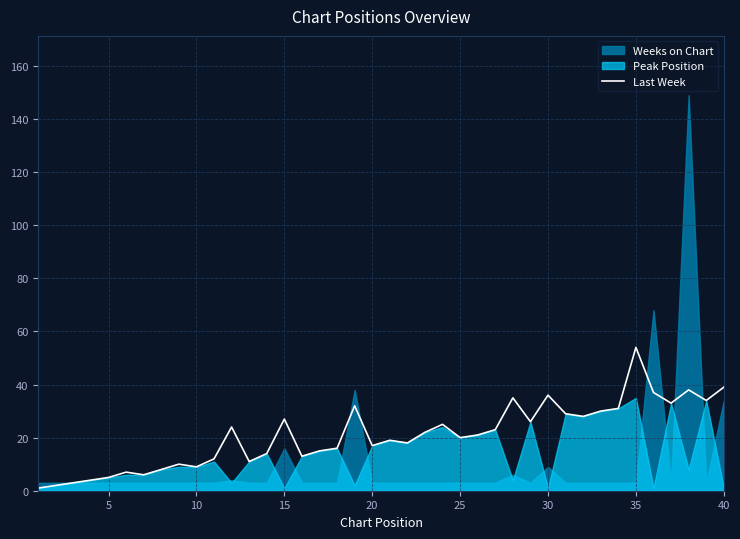

The Last Week series shows 17 at 30. True or false?

False